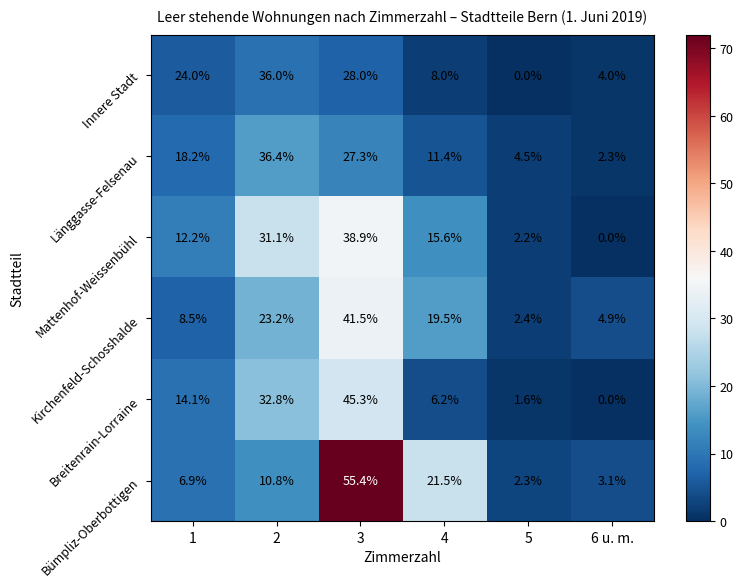

Read the Innere Stadt value at 1.

24.0